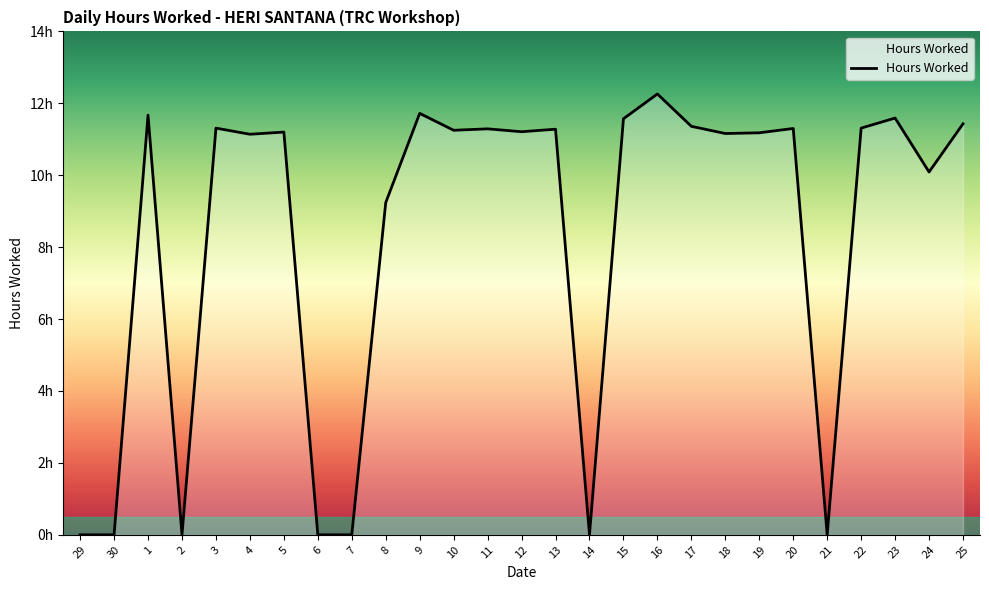

What is the difference between the values at 17 and 13?

0.1